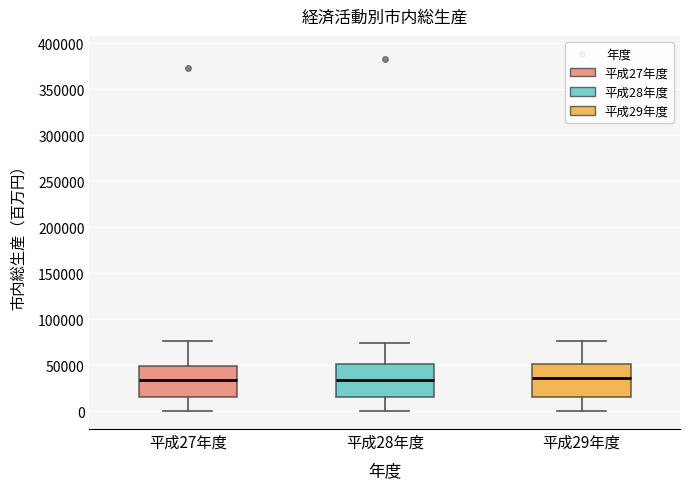

Where is the upper edge of the box for 平成28年度 on the y-axis? The values are not printed on the chart, so give them approximately, as read against the axis.

50000